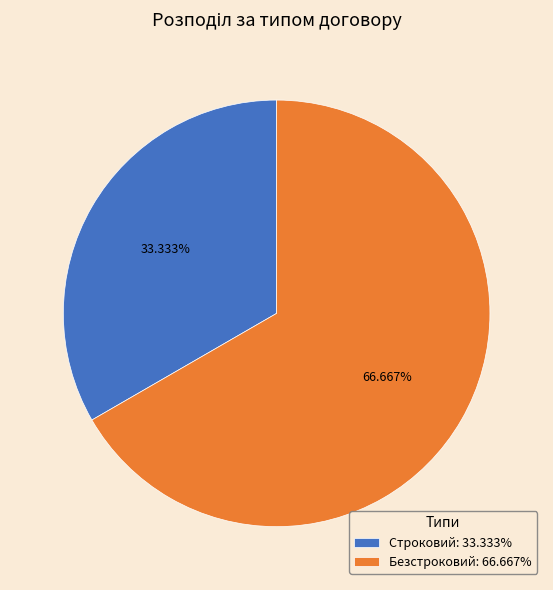

Is there a majority slice in this chart?

Yes